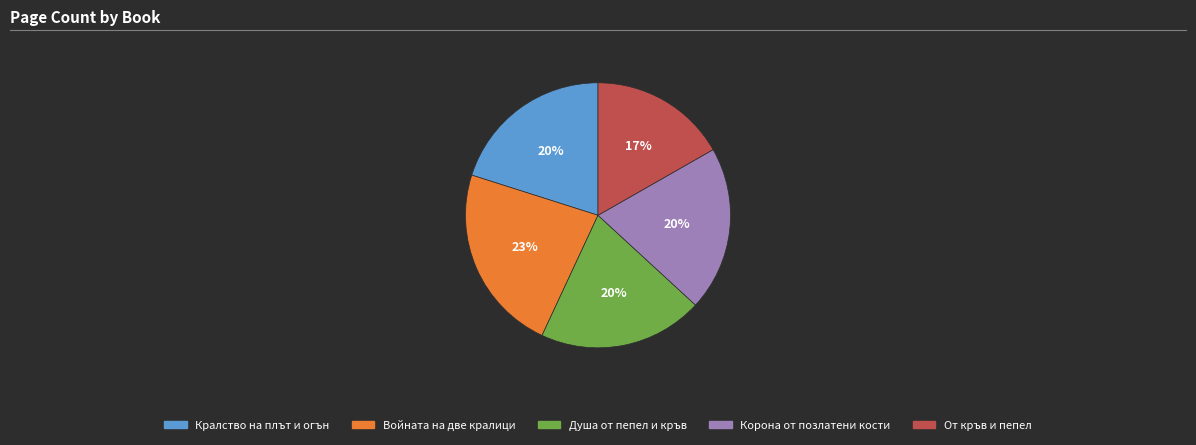

What percentage is the Душа от пепел и кръв slice, to the nearest percent?

20%